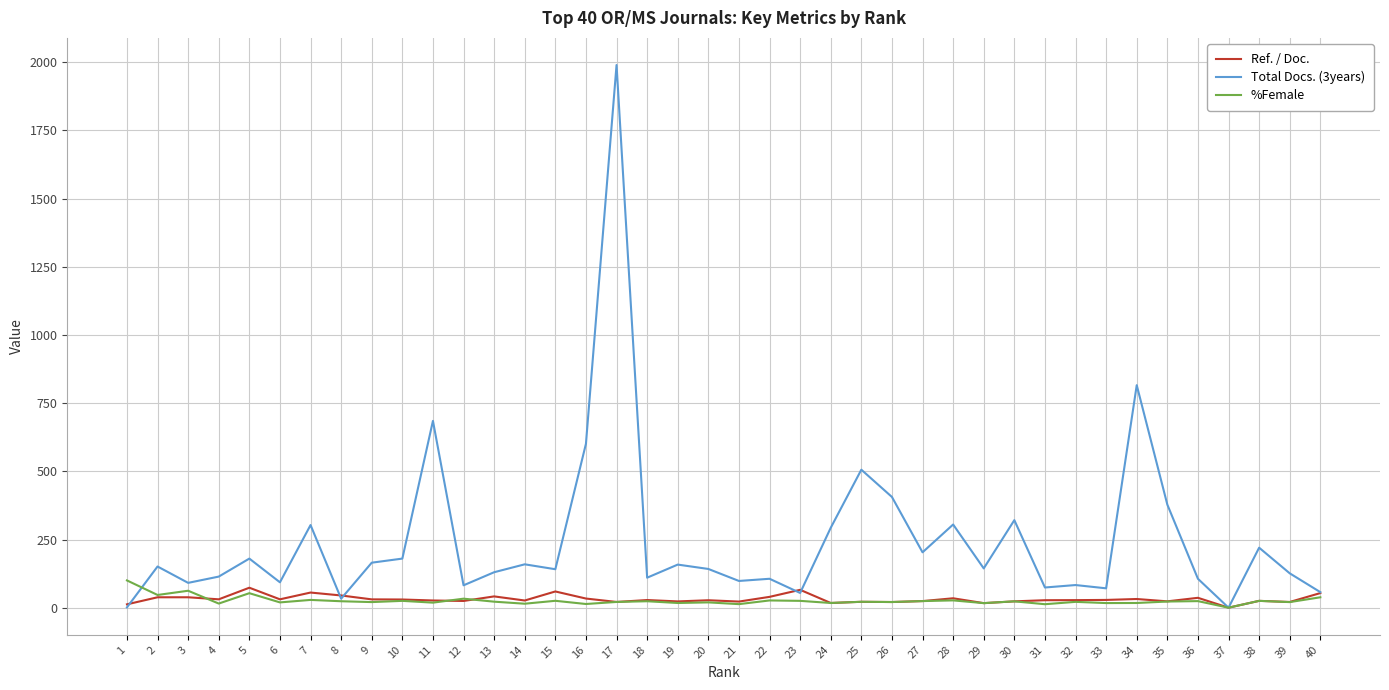

Between 24 and 37, which series saw the biggest shift?

Total Docs. (3years)